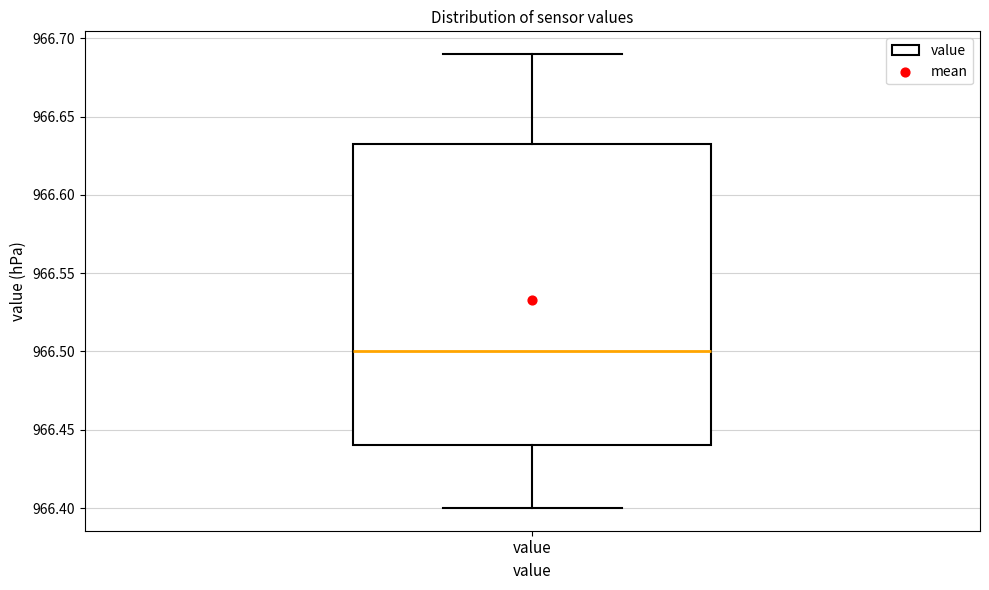

Where does the median line of the box for value sit on the y-axis? The values are not printed on the chart, so give them approximately, as read against the axis.

966.500